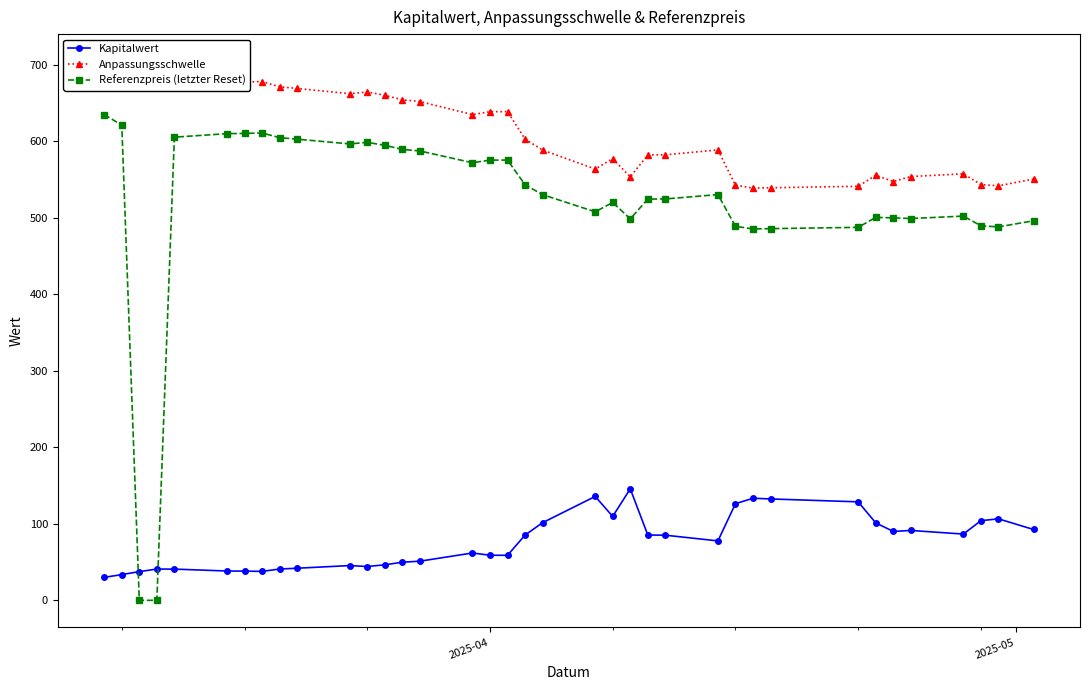

Reading right to left, list all the values displayed in this chart.

Kapitalwert: 92.6	106.5	104.1	86.6	91.3	90.0	101.2	128.7	132.5	133.4	126.2	77.7	85.1	85.4	145.7	109.6	135.7	101.5	85.3	58.8	58.9	61.9	51.1	49.8	46.4	44.2	45.4	42.0	40.9	37.9	38.2	38.3	40.8	40.9	37.5	33.6	30.0
Anpassungsschwelle: 550.4	541.6	543.1	557.2	553.7	547.2	555.3	540.9	539.0	538.6	542.4	588.4	582.1	581.9	553.2	577.0	563.4	588.3	602.6	638.5	638.4	634.6	651.7	653.9	659.9	664.1	661.9	668.8	671.0	677.8	677.1	676.8	671.5	671.5	679.1	689.1	704.5
Referenzpreis (letzter Reset): 495.9	487.9	489.3	502.0	498.8	499.7	500.3	487.3	485.6	485.2	488.6	530.1	524.4	524.2	498.4	519.8	507.6	530.0	542.9	575.2	575.1	571.7	587.1	589.1	594.5	598.3	596.3	602.5	604.5	610.6	610.0	609.7	605.1	0.0	0.0	620.8	634.7